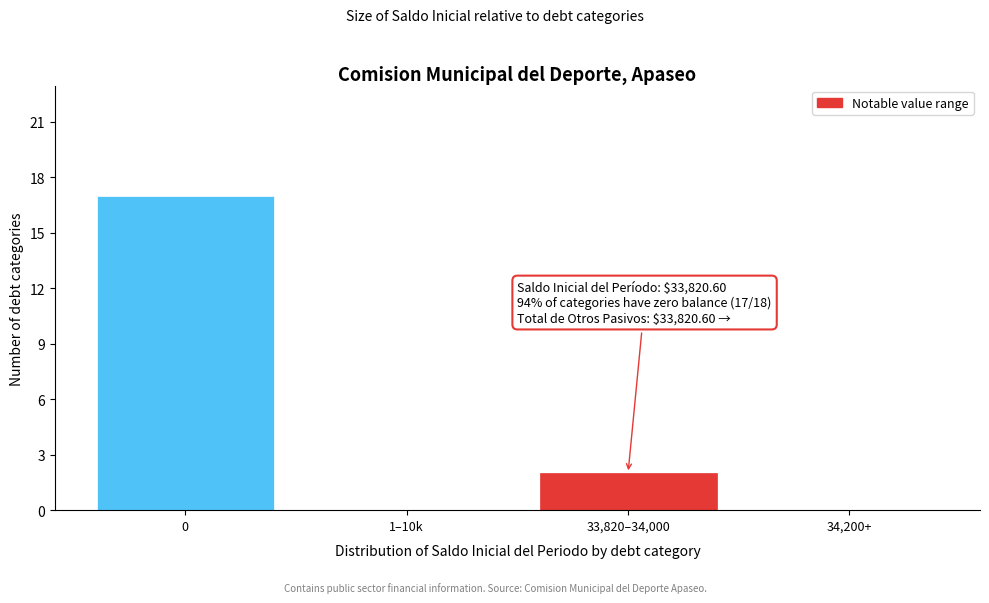

Reading left to right, list all the values displayed in this chart.

0=17	1–10k=0	33,820–34,000=2	34,200+=0